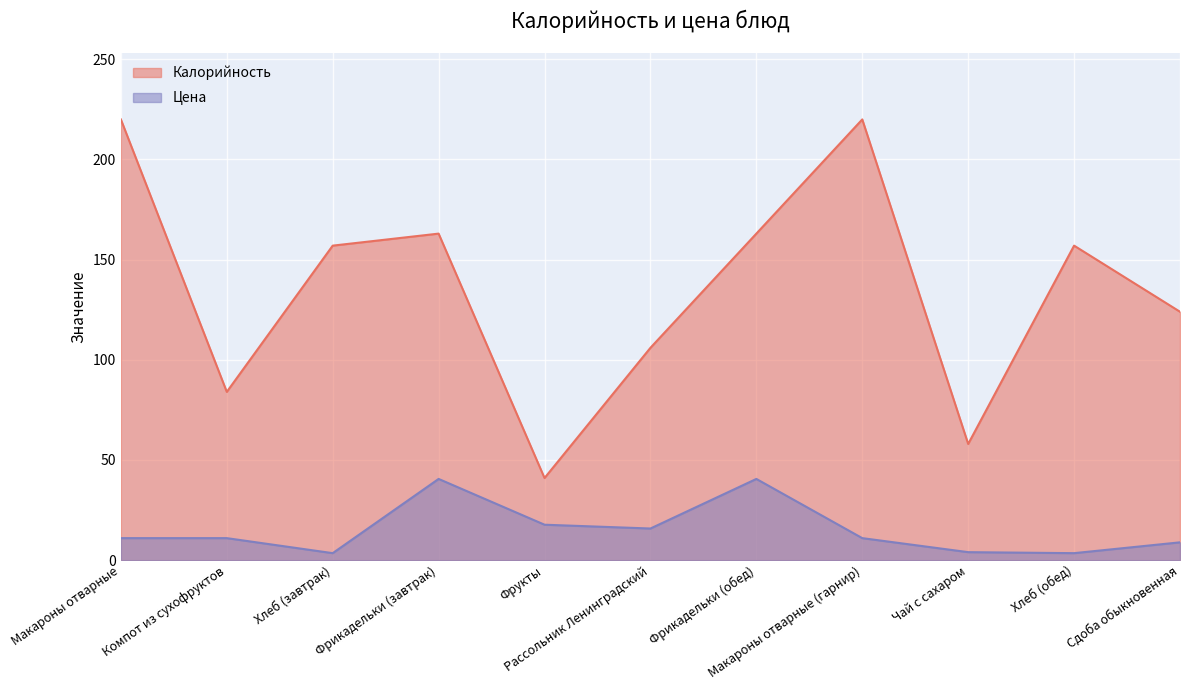

Where is the first local maximum for Цена?

Фрикадельки (завтрак)